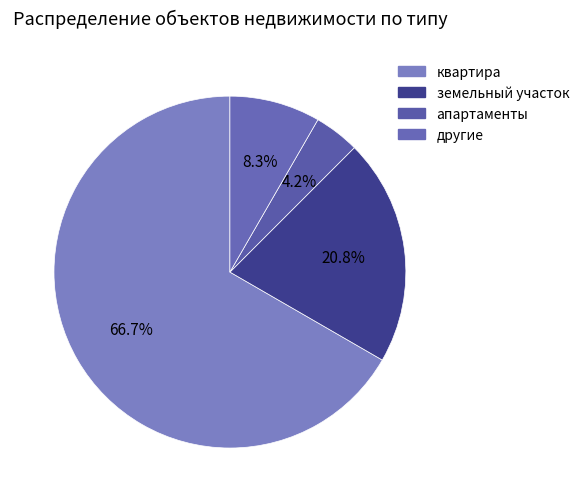

How many slices are in this pie chart?

4